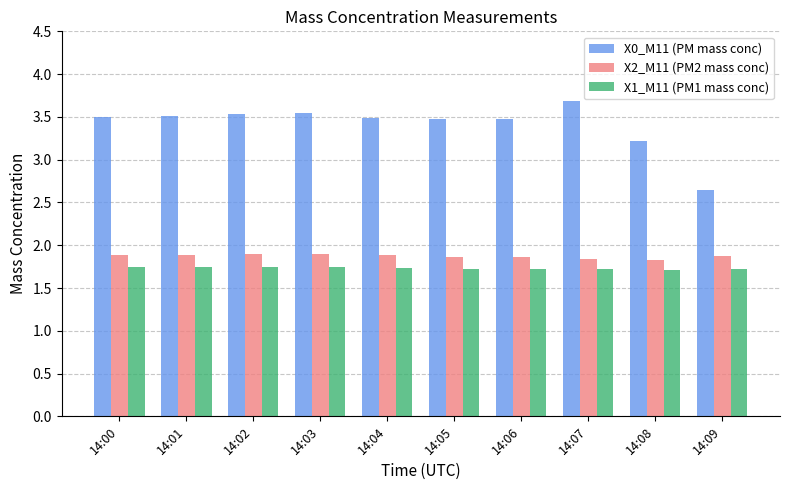

Which label corresponds to the largest value in the chart?

14:07